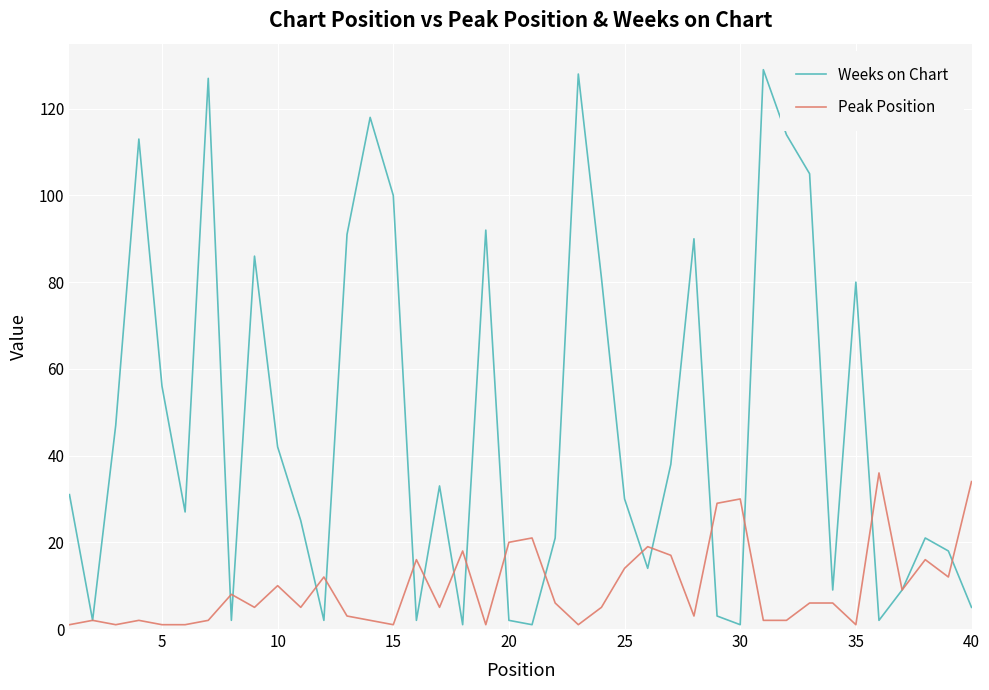

Which series has the largest total across all categories?

Weeks on Chart